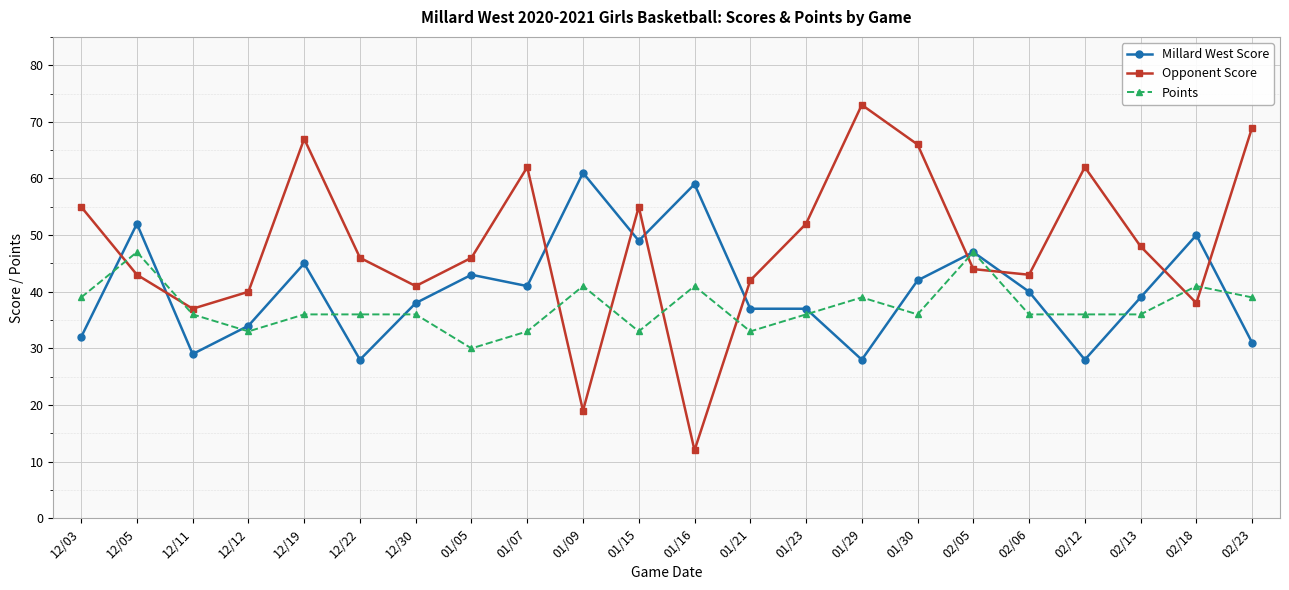

What is the approximate value of Millard West Score at 01/23?

37